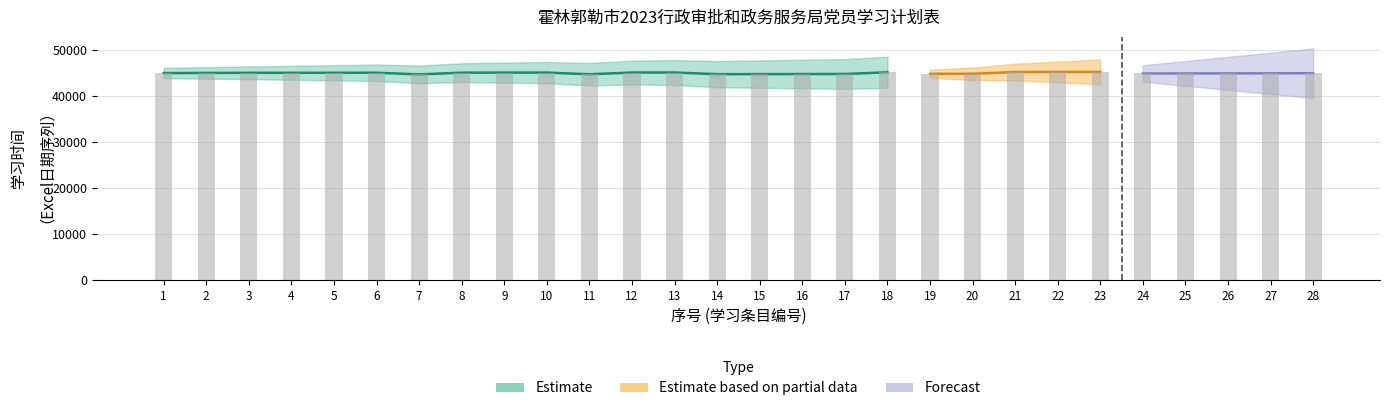

Reading right to left, what are all the values shown in this chart?

44907	44881	44873	44862	44848	45187	45180	45173	44784	44775	45113	44735	44728	44707	44700	45056	45051	44677	45035	45030	45023	44650	45008	45001	44994	44990	44973	44931